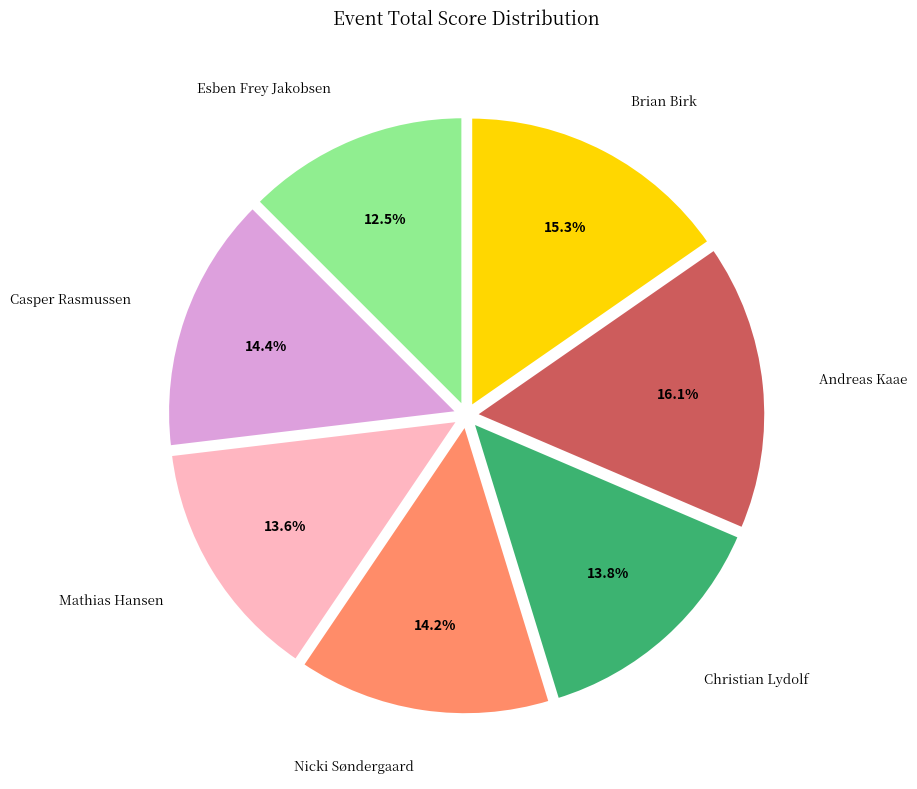

Combined, do Nicki Søndergaard and Esben Frey Jakobsen account for over 50%?

No